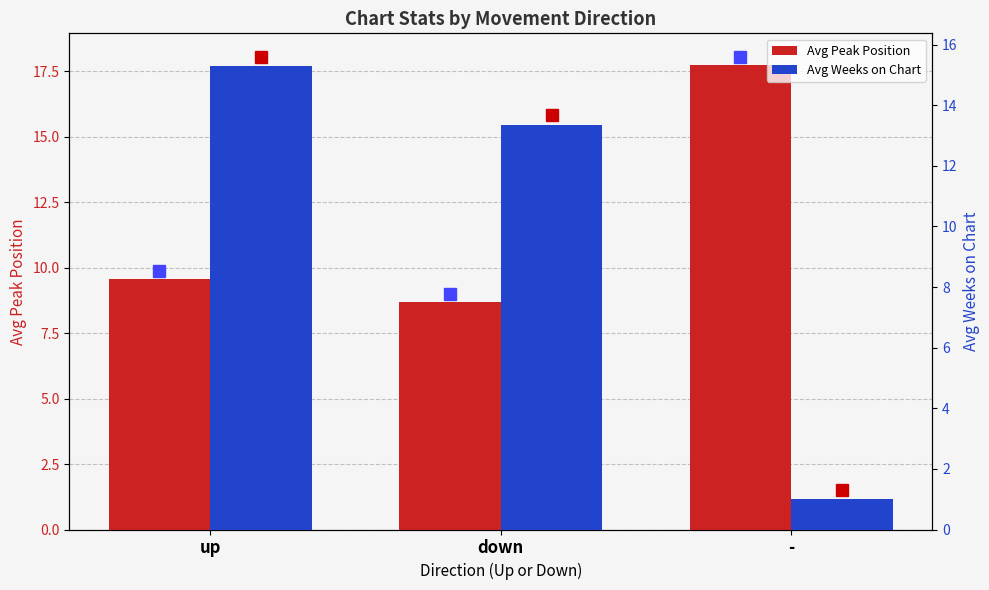

How many groups of bars are there?

3